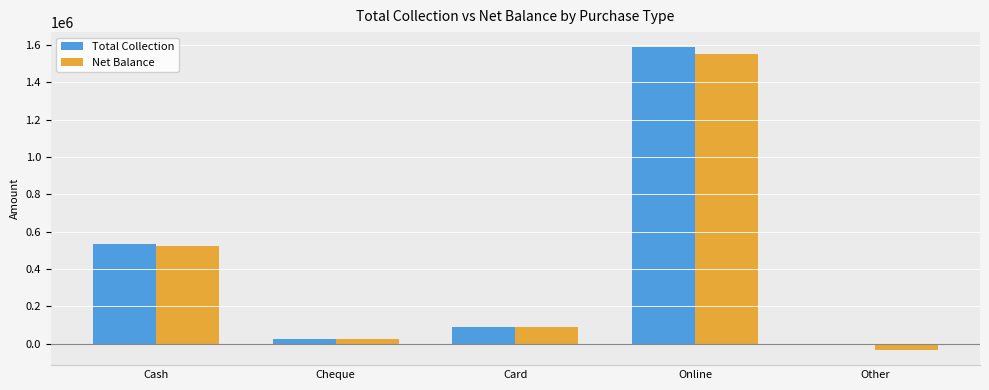

How many data points does each series have?

5